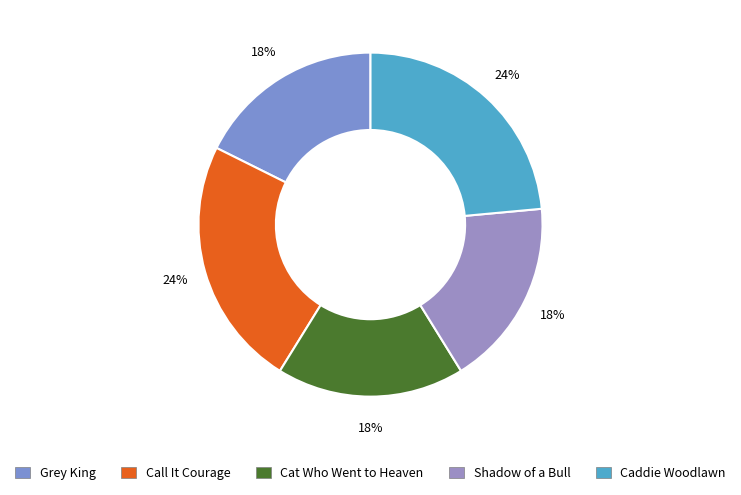

How many segments does this pie chart have?

5